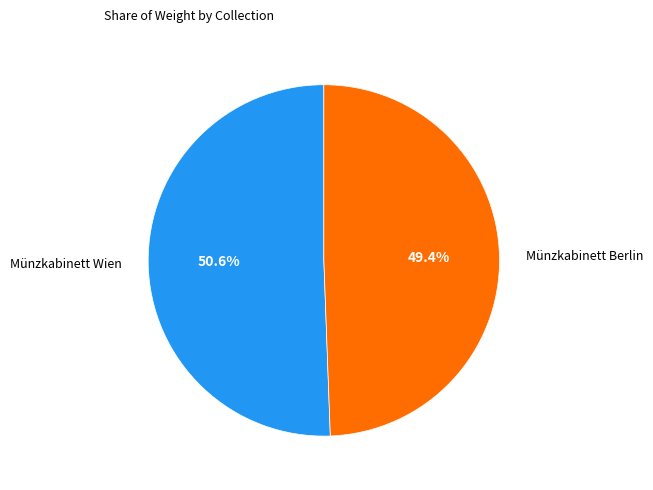

Which category has the smallest portion of the pie?

Münzkabinett Berlin